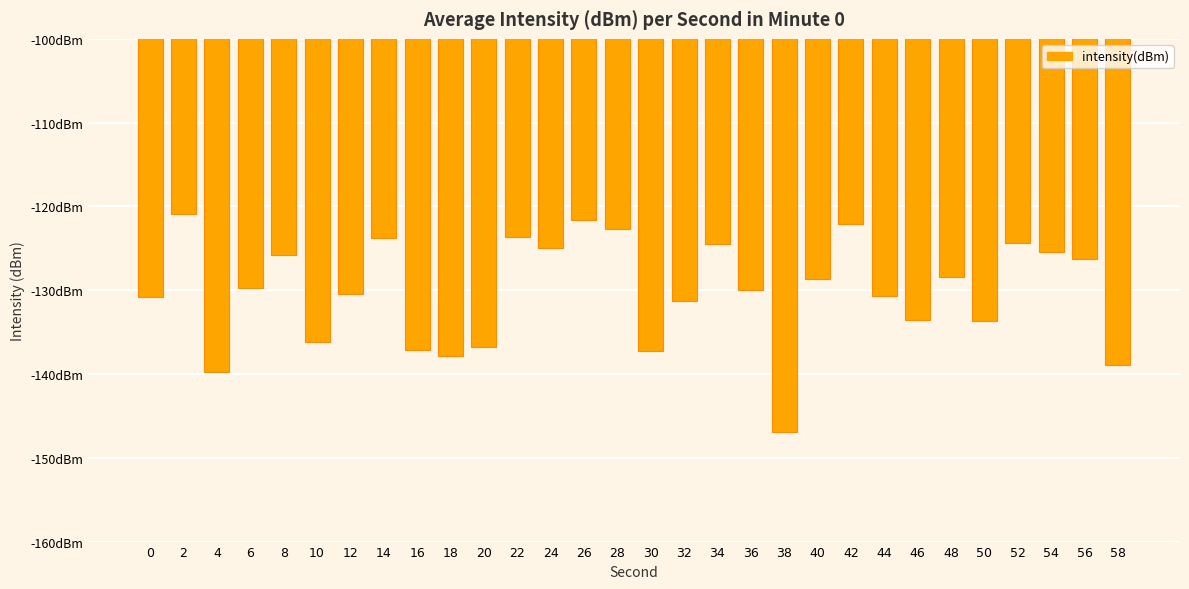

Are the bars grouped side by side (vs. stacked)?

No